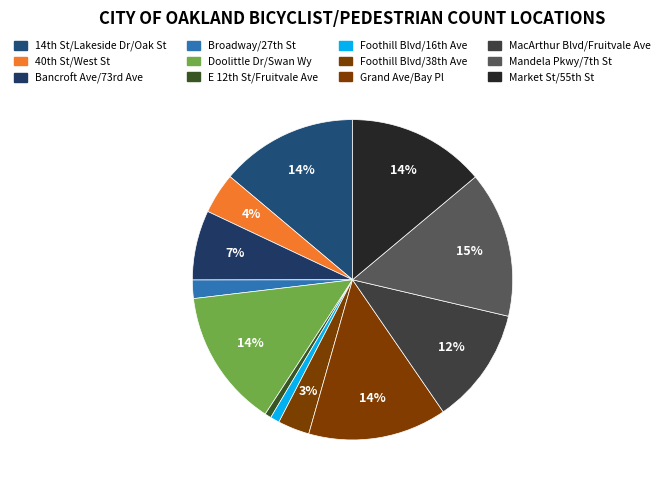

Is there a majority slice in this chart?

No